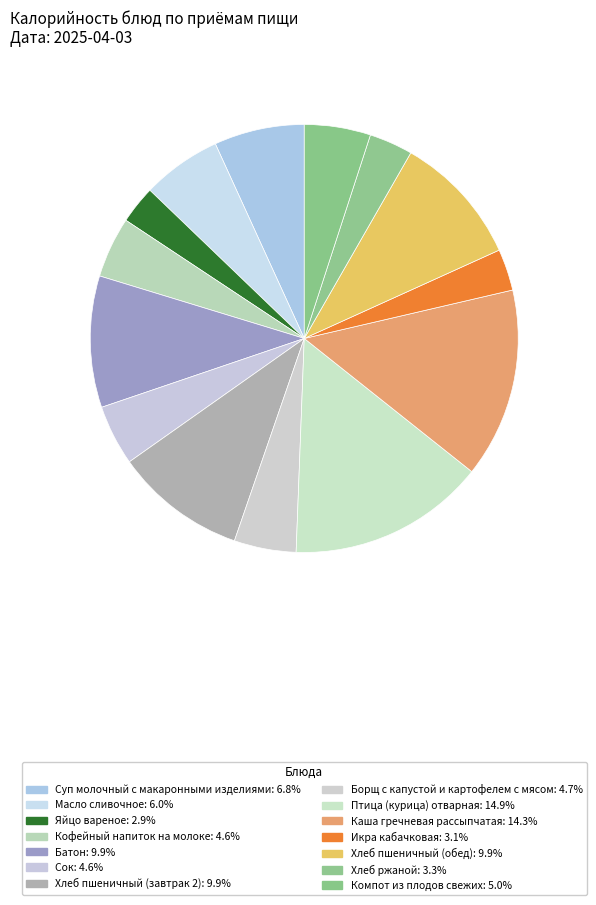

Which category has the smallest portion of the pie?

Яйцо вареное